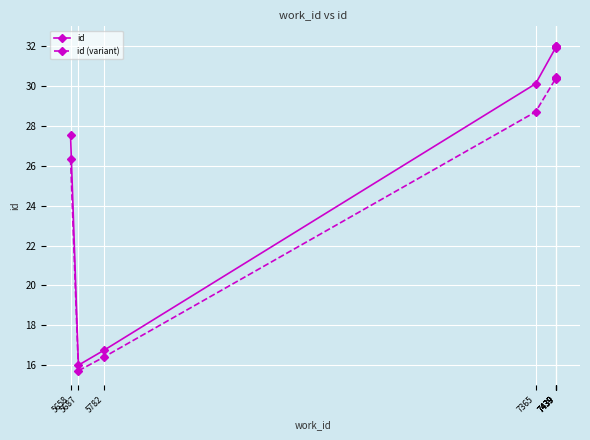

Reading left to right, what are all the values shown in this chart?

id: 27.6	16.0	16.8	30.1	31.9	32.0	32.0	32.0
id (variant): 26.3	15.7	16.4	28.7	30.4	30.4	30.4	30.4